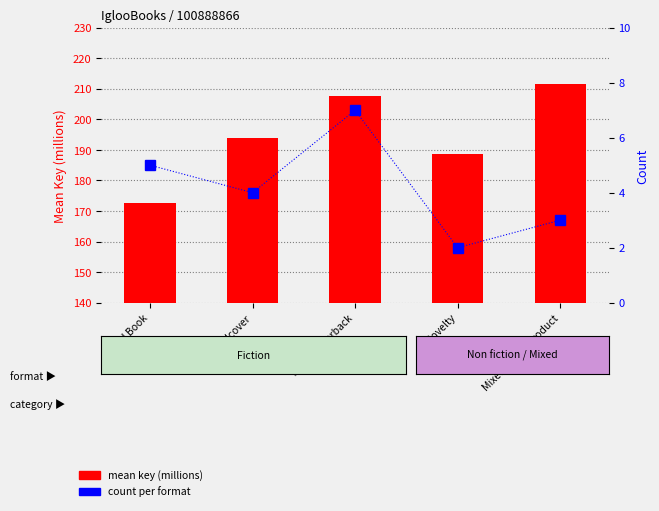

At which label does count reach its peak?

Trade Paperback